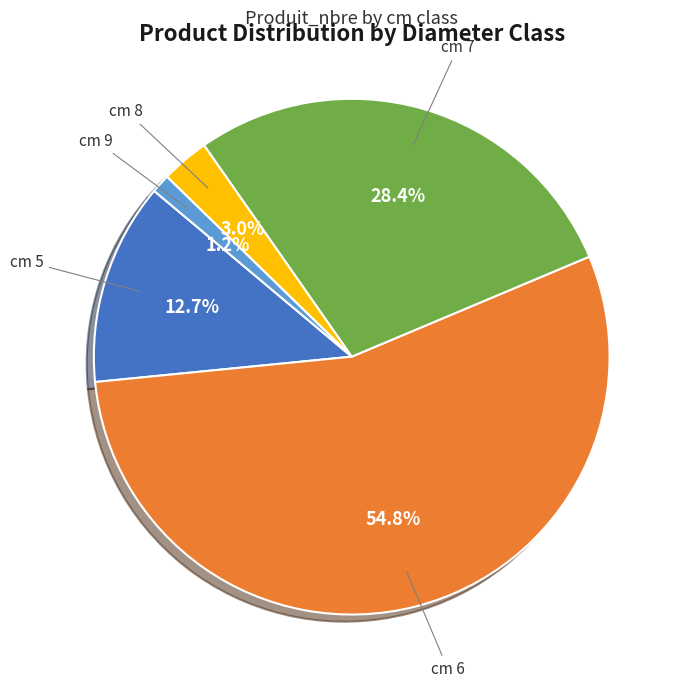

To the nearest percent, what percentage of the pie is cm 7?

28%